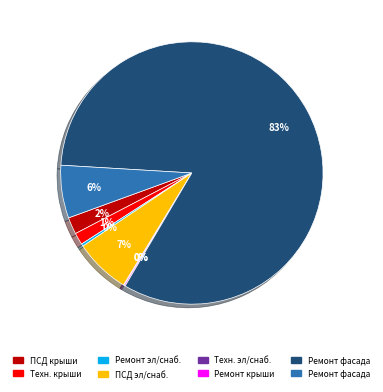

Is there any slice that represents more than half of the pie?

Yes